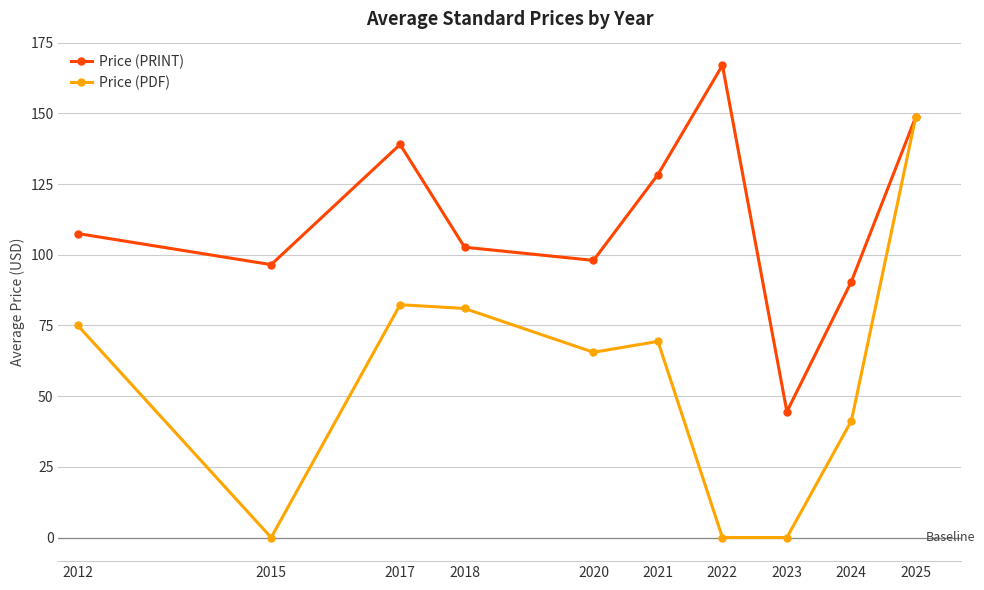

What is the difference between the maximum and minimum values in the Price (PDF) series?

148.8